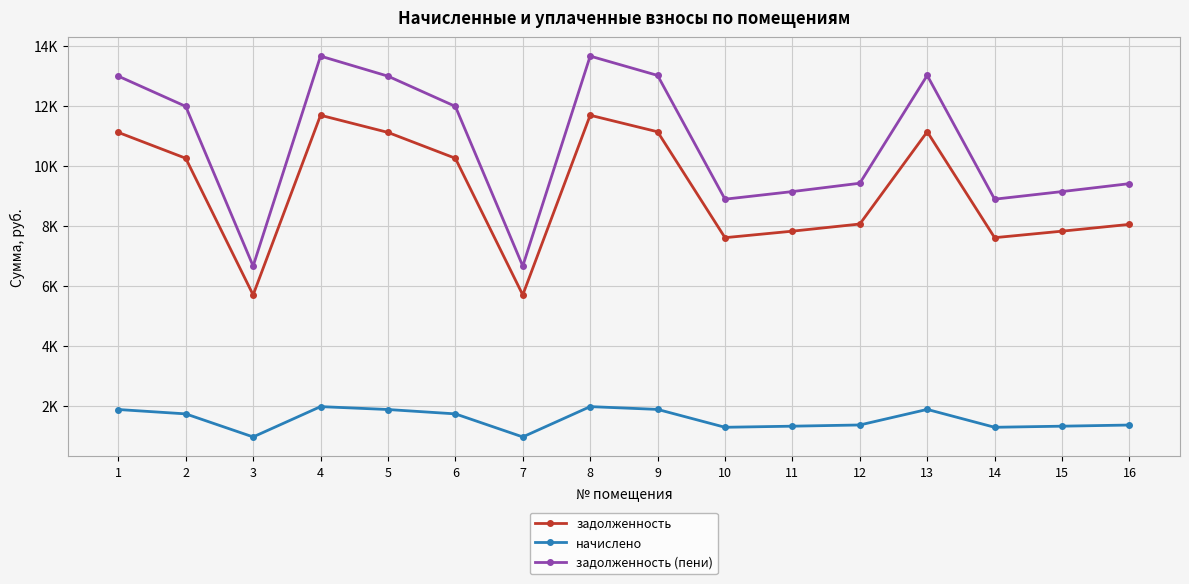

Is the value of задолженность (пени) at 13 greater than the value of начислено at 7?

Yes